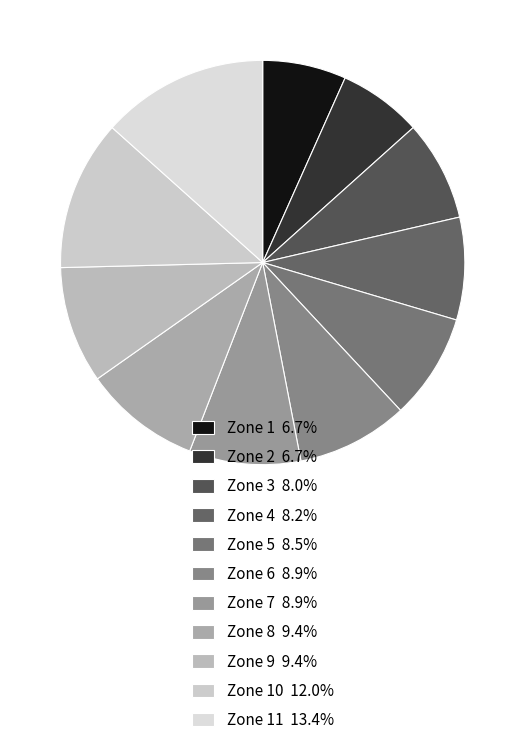

To the nearest percent, what is the average slice percentage?

9%